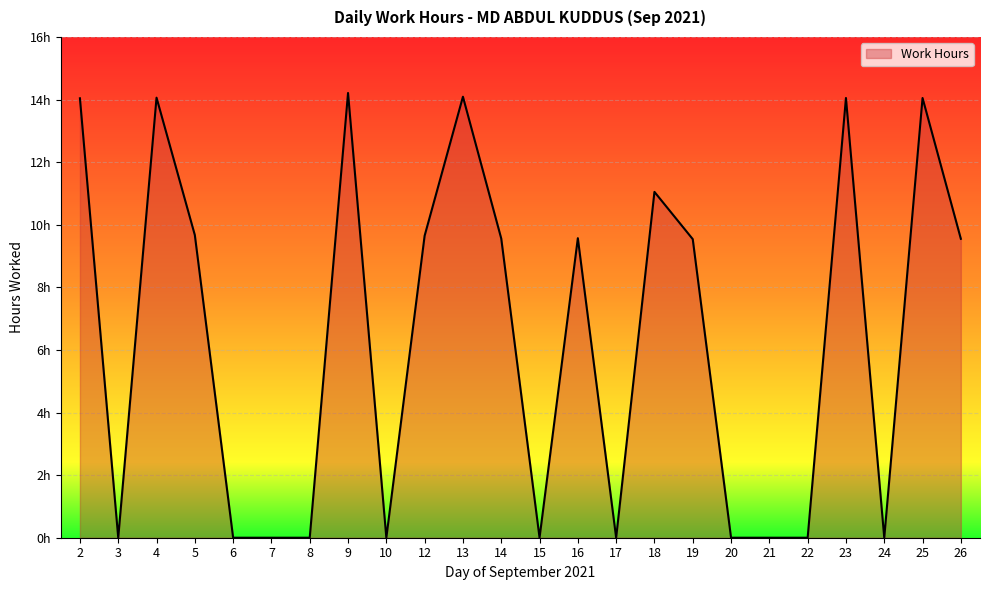

Does the chart have visible grid lines?

Yes